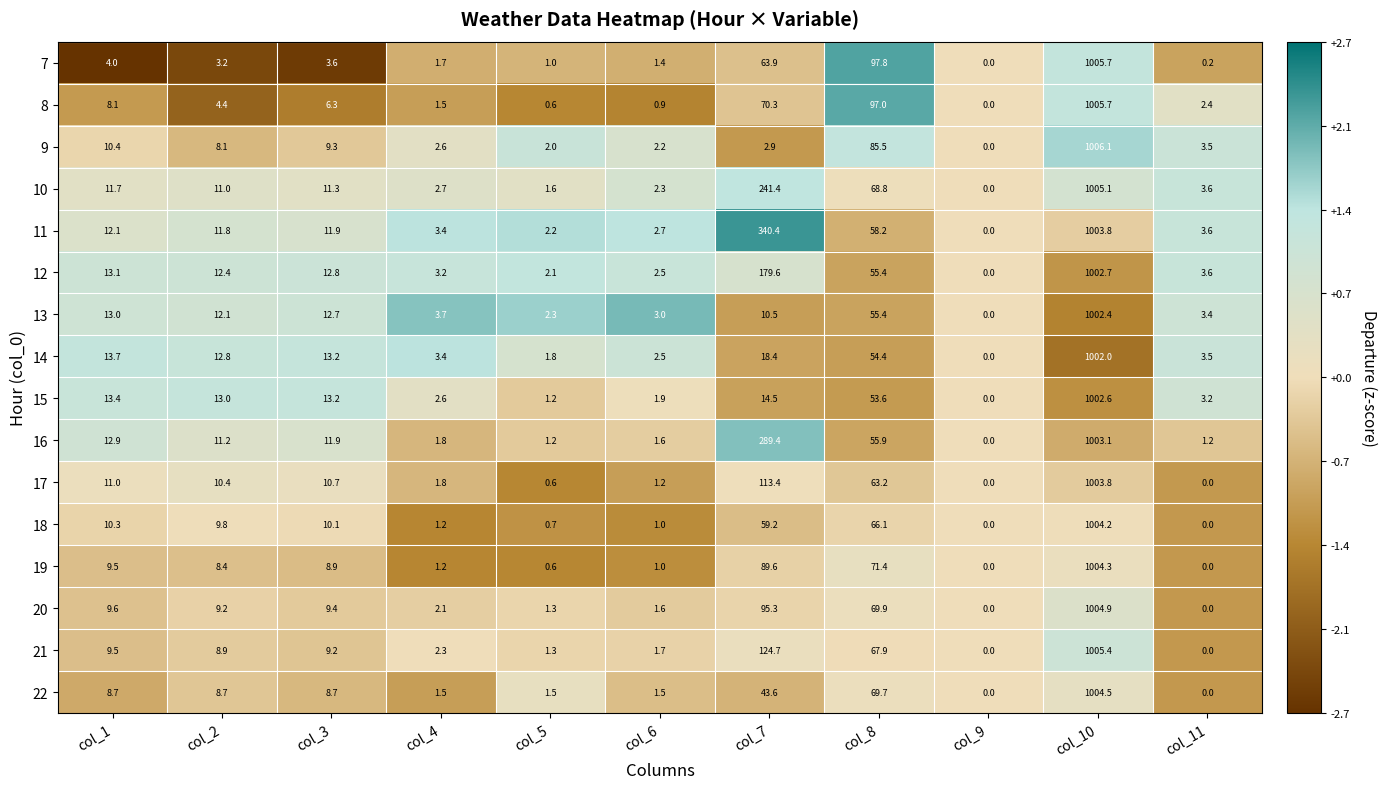

Which series has the largest total across all categories?

11